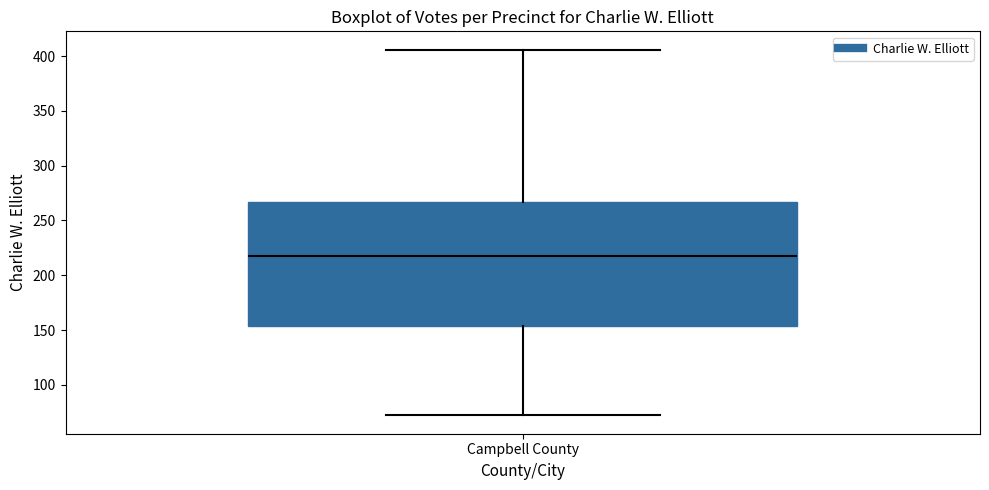

Transcribe this box plot: give where the median line is, the range the box spans, and where the two whiskers end, as read against the y-axis. The values are not printed on the chart, so give them approximately, as read against the axis.

median 220, box 155 to 265, whiskers 70 to 405